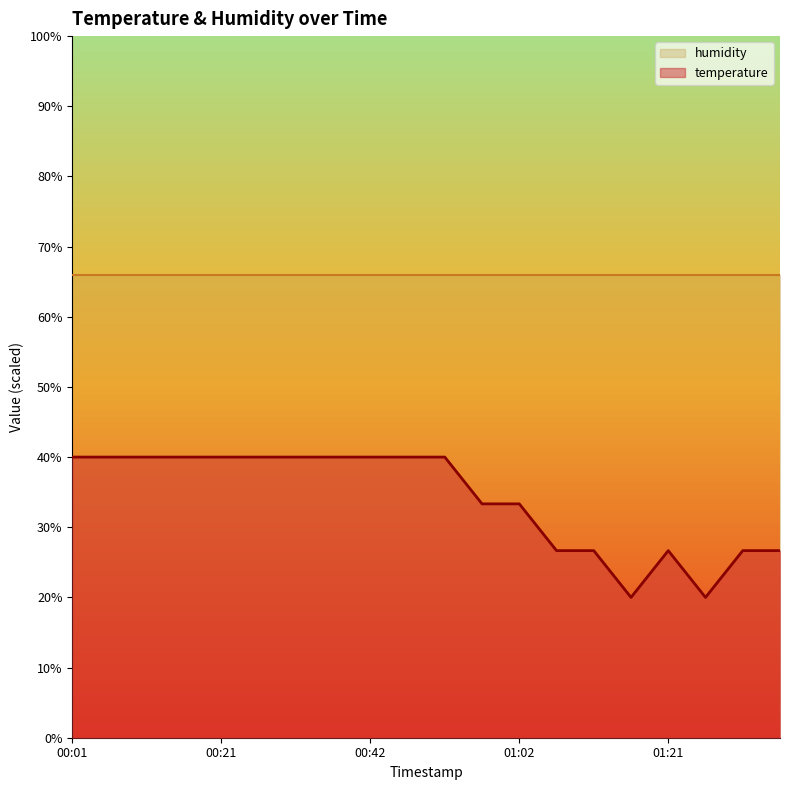

Reading left to right, list all the values displayed in this chart.

00:01=40.0	00:06=40.0	00:11=40.0	00:16=40.0	00:21=40.0	00:26=40.0	00:31=40.0	00:37=40.0	00:42=40.0	00:47=40.0	00:52=40.0	00:57=33.3	01:02=33.3	01:07=26.7	01:11=26.7	01:16=20.0	01:21=26.7	01:26=20.0	01:31=26.7	01:36=26.7